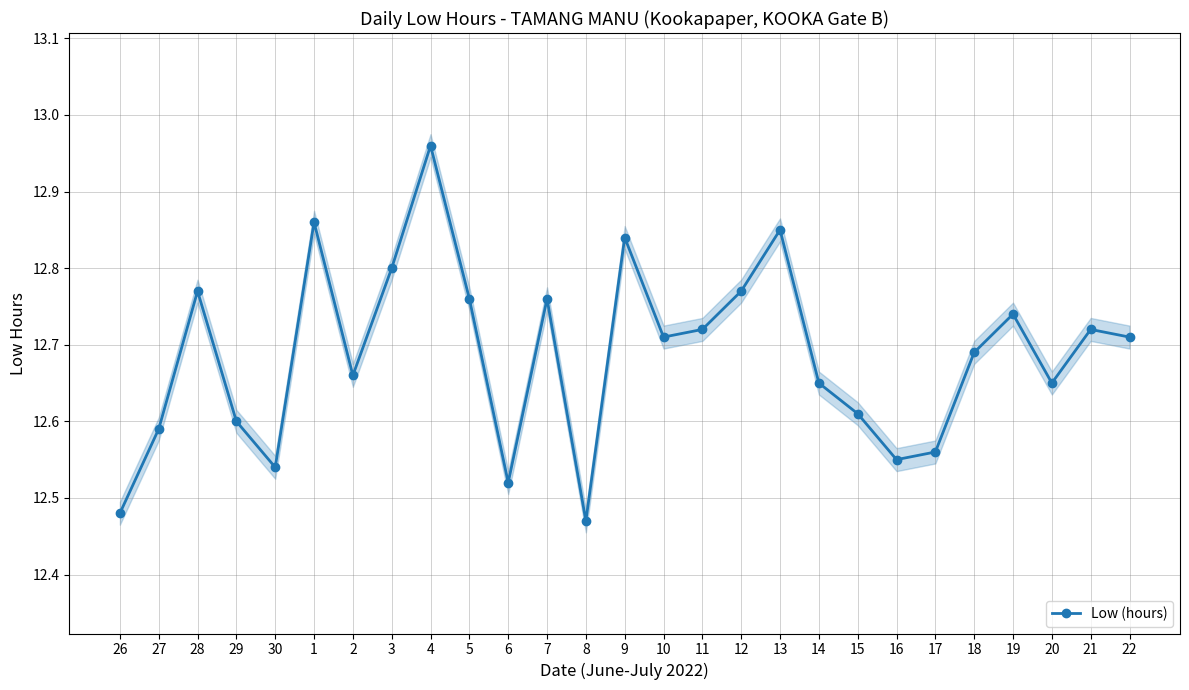

Does the chart have visible grid lines?

Yes